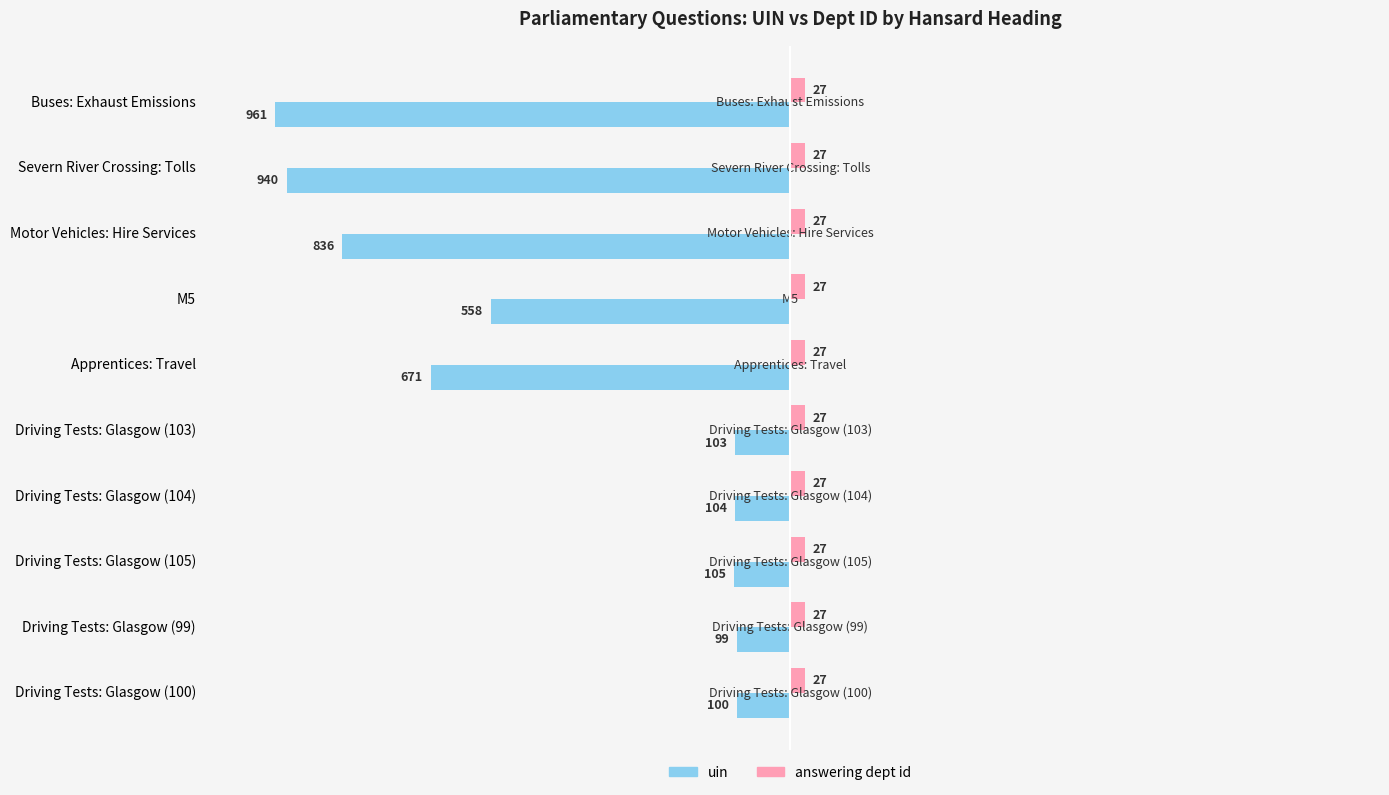

What is the sum of all uin values?

-4477